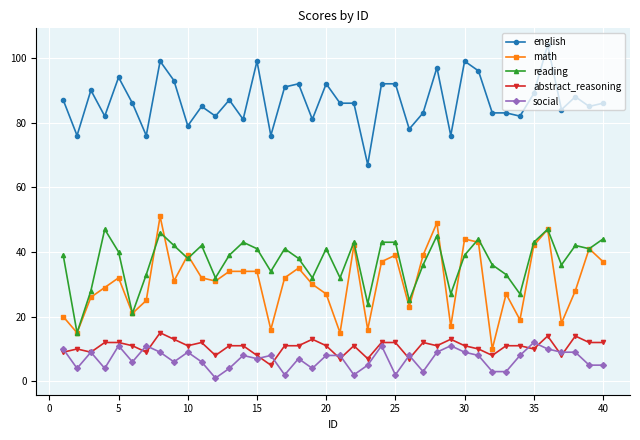

Does the chart display data point markers on the line(s)?

Yes